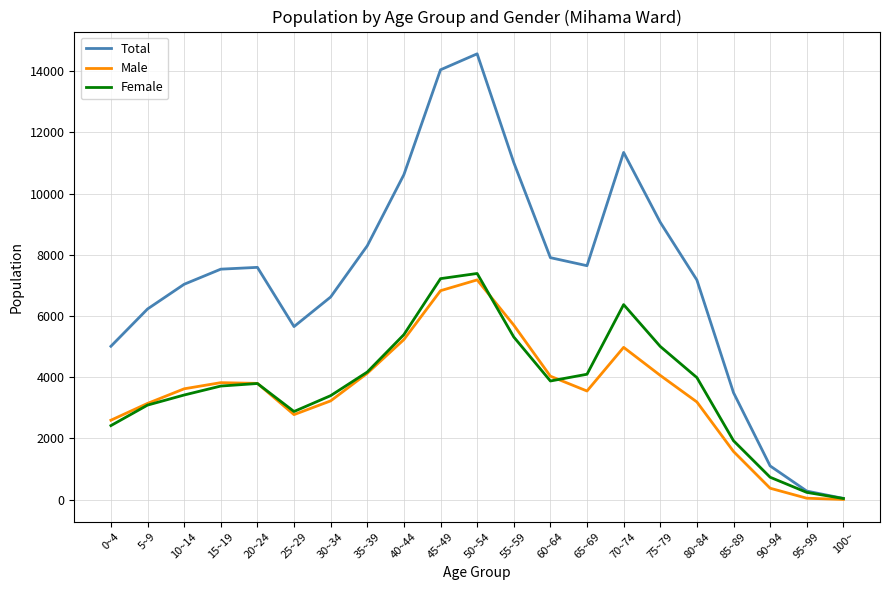

Which series has the widest spread of values?

Total